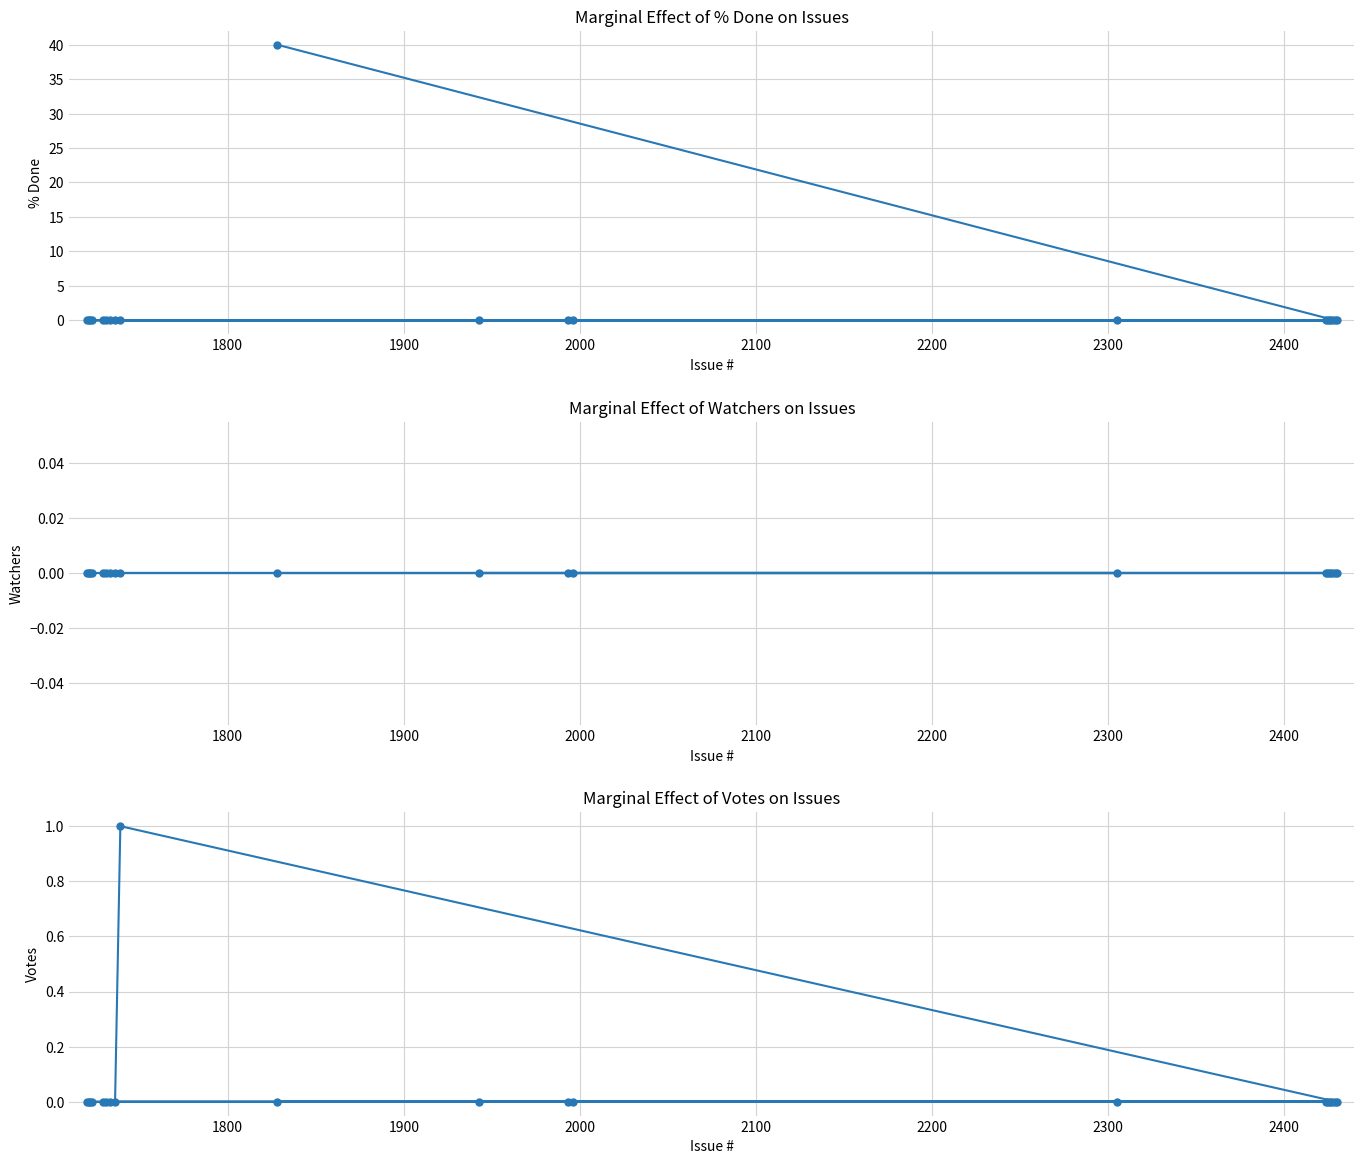

How many data points does each series have?

20